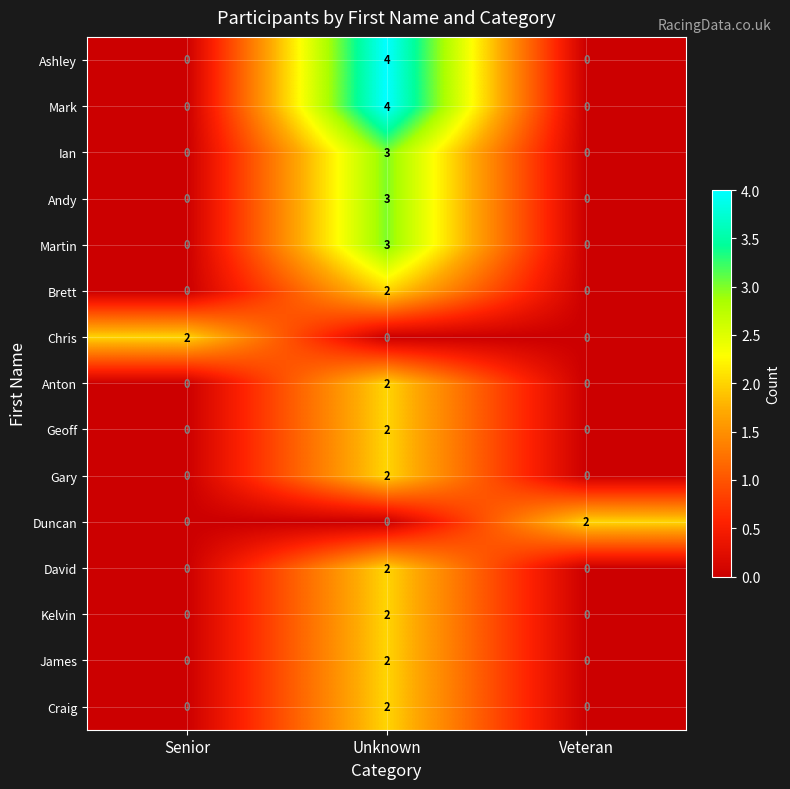

What is the difference between the Mark values at Unknown and Senior?

4